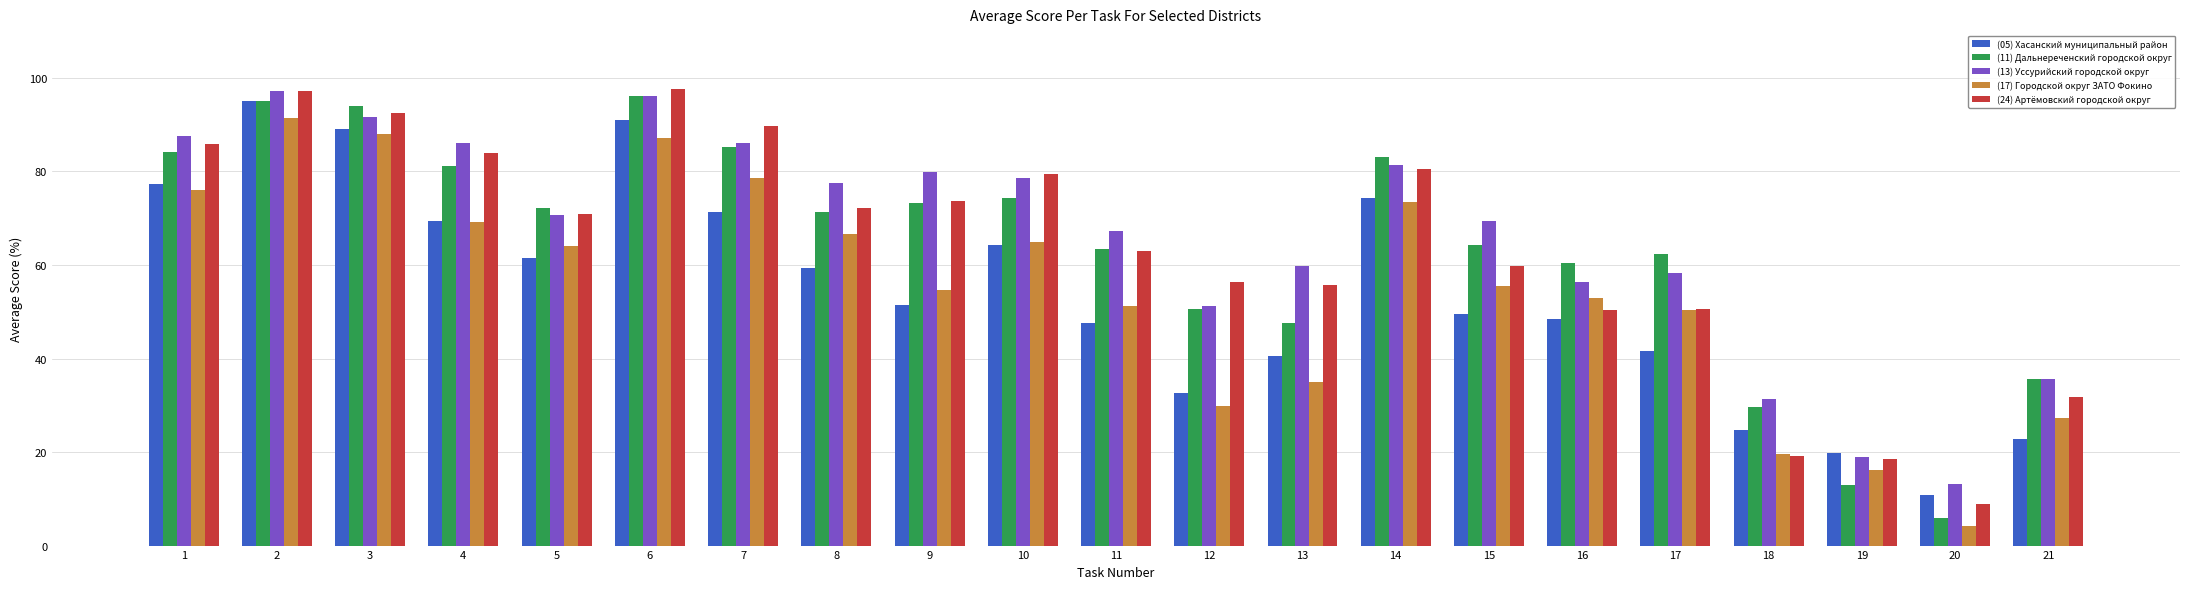

Is the value of (13) Уссурийский городской округ at 8 greater than the value of (05) Хасанский муниципальный район at 18?

Yes